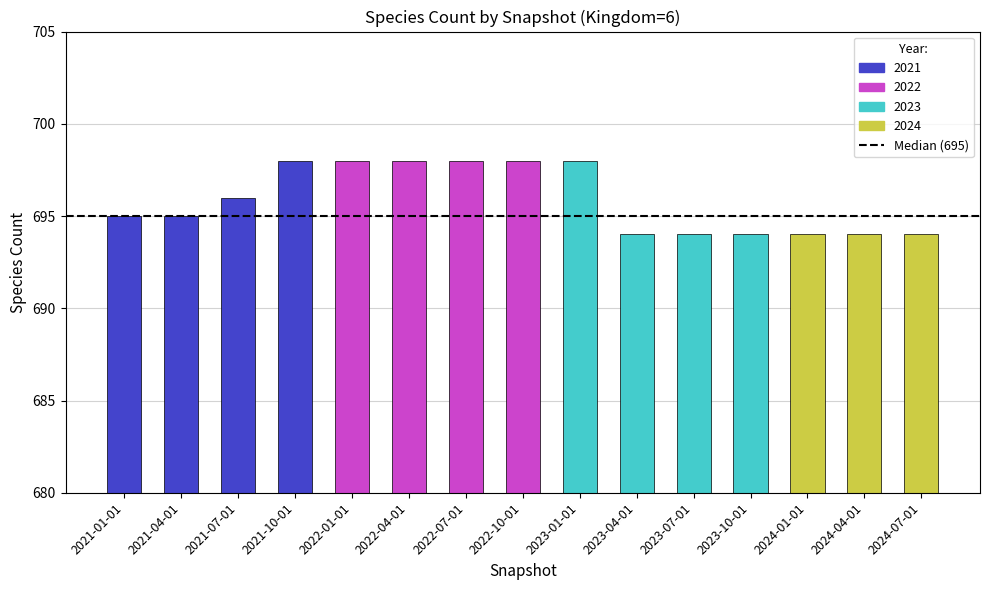

What position from the left is 2024-07-01?

15